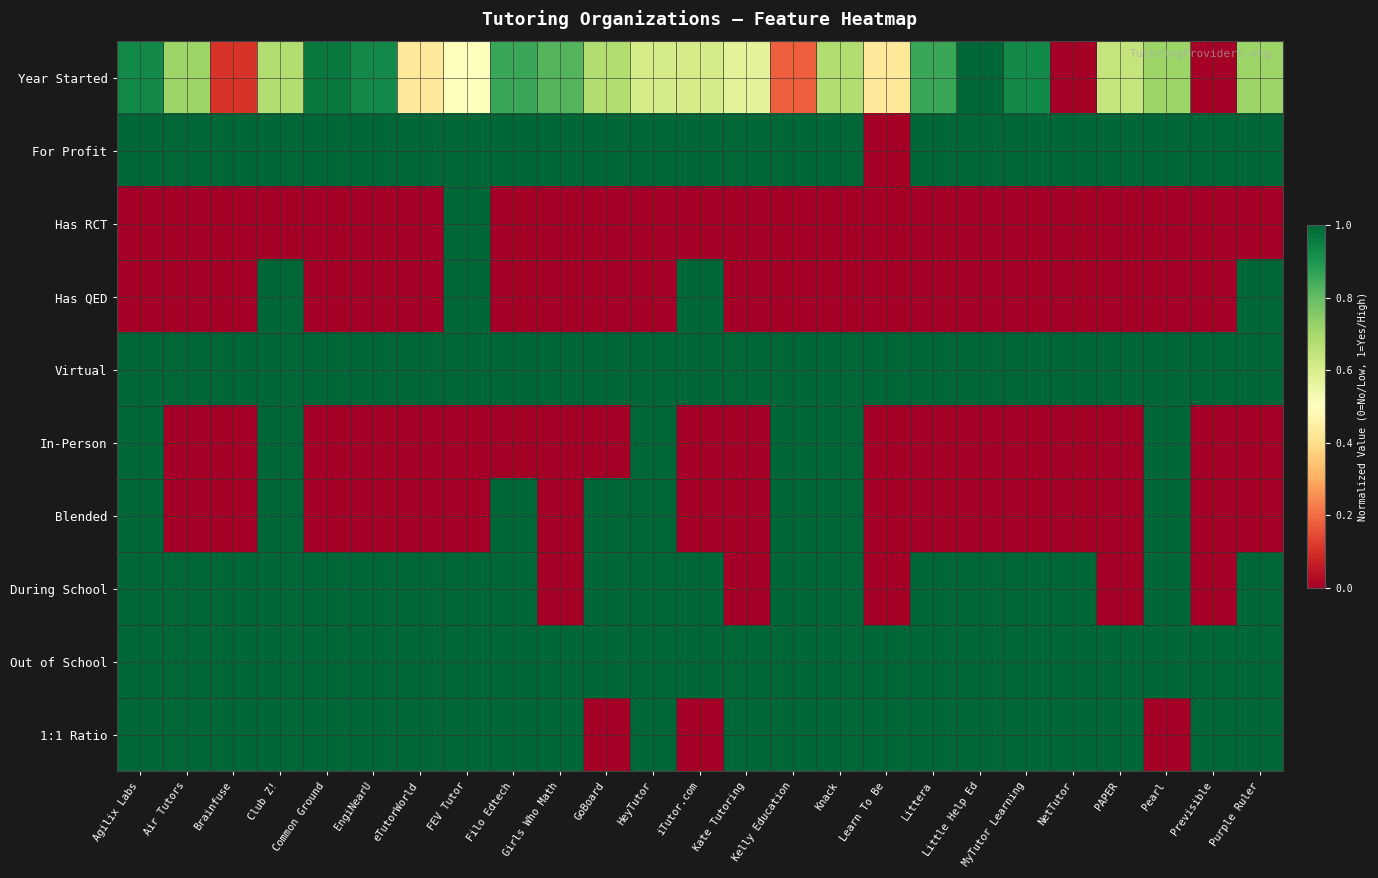

Reading left to right, extract all data points from this chart.

Year Started: Agilix Labs=0.9	Air Tutors=0.7	Brainfuse=0.1	Club Z!=0.7	Common Ground=1.0	EngiNearU=0.9	eTutorWorld=0.4	FEV Tutor=0.5	Filo Edtech=0.9	Girls Who Math=0.8	GoBoard=0.7	HeyTutor=0.6	iTutor.com=0.6	Kate Tutoring=0.6	Kelly Education=0.2	Knack=0.7	Learn To Be=0.4	Littera=0.9	Little Help Ed=1.0	MyTutor Learning=0.9	NetTutor=0.0	PAPER=0.6	Pearl=0.7	Previsible=0.0	Purple Ruler=0.7
For Profit: Agilix Labs=1.0	Air Tutors=1.0	Brainfuse=1.0	Club Z!=1.0	Common Ground=1.0	EngiNearU=1.0	eTutorWorld=1.0	FEV Tutor=1.0	Filo Edtech=1.0	Girls Who Math=1.0	GoBoard=1.0	HeyTutor=1.0	iTutor.com=1.0	Kate Tutoring=1.0	Kelly Education=1.0	Knack=1.0	Learn To Be=0.0	Littera=1.0	Little Help Ed=1.0	MyTutor Learning=1.0	NetTutor=1.0	PAPER=1.0	Pearl=1.0	Previsible=1.0	Purple Ruler=1.0
Has RCT: Agilix Labs=0.0	Air Tutors=0.0	Brainfuse=0.0	Club Z!=0.0	Common Ground=0.0	EngiNearU=0.0	eTutorWorld=0.0	FEV Tutor=1.0	Filo Edtech=0.0	Girls Who Math=0.0	GoBoard=0.0	HeyTutor=0.0	iTutor.com=0.0	Kate Tutoring=0.0	Kelly Education=0.0	Knack=0.0	Learn To Be=0.0	Littera=0.0	Little Help Ed=0.0	MyTutor Learning=0.0	NetTutor=0.0	PAPER=0.0	Pearl=0.0	Previsible=0.0	Purple Ruler=0.0
Has QED: Agilix Labs=0.0	Air Tutors=0.0	Brainfuse=0.0	Club Z!=1.0	Common Ground=0.0	EngiNearU=0.0	eTutorWorld=0.0	FEV Tutor=1.0	Filo Edtech=0.0	Girls Who Math=0.0	GoBoard=0.0	HeyTutor=0.0	iTutor.com=1.0	Kate Tutoring=0.0	Kelly Education=0.0	Knack=0.0	Learn To Be=0.0	Littera=0.0	Little Help Ed=0.0	MyTutor Learning=0.0	NetTutor=0.0	PAPER=0.0	Pearl=0.0	Previsible=0.0	Purple Ruler=1.0
Virtual: Agilix Labs=1.0	Air Tutors=1.0	Brainfuse=1.0	Club Z!=1.0	Common Ground=1.0	EngiNearU=1.0	eTutorWorld=1.0	FEV Tutor=1.0	Filo Edtech=1.0	Girls Who Math=1.0	GoBoard=1.0	HeyTutor=1.0	iTutor.com=1.0	Kate Tutoring=1.0	Kelly Education=1.0	Knack=1.0	Learn To Be=1.0	Littera=1.0	Little Help Ed=1.0	MyTutor Learning=1.0	NetTutor=1.0	PAPER=1.0	Pearl=1.0	Previsible=1.0	Purple Ruler=1.0
In-Person: Agilix Labs=1.0	Air Tutors=0.0	Brainfuse=0.0	Club Z!=1.0	Common Ground=0.0	EngiNearU=0.0	eTutorWorld=0.0	FEV Tutor=0.0	Filo Edtech=0.0	Girls Who Math=0.0	GoBoard=0.0	HeyTutor=1.0	iTutor.com=0.0	Kate Tutoring=0.0	Kelly Education=1.0	Knack=1.0	Learn To Be=0.0	Littera=0.0	Little Help Ed=0.0	MyTutor Learning=0.0	NetTutor=0.0	PAPER=0.0	Pearl=1.0	Previsible=0.0	Purple Ruler=0.0
Blended: Agilix Labs=1.0	Air Tutors=0.0	Brainfuse=0.0	Club Z!=1.0	Common Ground=0.0	EngiNearU=0.0	eTutorWorld=0.0	FEV Tutor=0.0	Filo Edtech=1.0	Girls Who Math=0.0	GoBoard=1.0	HeyTutor=1.0	iTutor.com=0.0	Kate Tutoring=0.0	Kelly Education=1.0	Knack=1.0	Learn To Be=0.0	Littera=0.0	Little Help Ed=0.0	MyTutor Learning=0.0	NetTutor=0.0	PAPER=0.0	Pearl=1.0	Previsible=0.0	Purple Ruler=0.0
During School: Agilix Labs=1.0	Air Tutors=1.0	Brainfuse=1.0	Club Z!=1.0	Common Ground=1.0	EngiNearU=1.0	eTutorWorld=1.0	FEV Tutor=1.0	Filo Edtech=1.0	Girls Who Math=0.0	GoBoard=1.0	HeyTutor=1.0	iTutor.com=1.0	Kate Tutoring=0.0	Kelly Education=1.0	Knack=1.0	Learn To Be=0.0	Littera=1.0	Little Help Ed=1.0	MyTutor Learning=1.0	NetTutor=1.0	PAPER=0.0	Pearl=1.0	Previsible=0.0	Purple Ruler=1.0
Out of School: Agilix Labs=1.0	Air Tutors=1.0	Brainfuse=1.0	Club Z!=1.0	Common Ground=1.0	EngiNearU=1.0	eTutorWorld=1.0	FEV Tutor=1.0	Filo Edtech=1.0	Girls Who Math=1.0	GoBoard=1.0	HeyTutor=1.0	iTutor.com=1.0	Kate Tutoring=1.0	Kelly Education=1.0	Knack=1.0	Learn To Be=1.0	Littera=1.0	Little Help Ed=1.0	MyTutor Learning=1.0	NetTutor=1.0	PAPER=1.0	Pearl=1.0	Previsible=1.0	Purple Ruler=1.0
1:1 Ratio: Agilix Labs=1.0	Air Tutors=1.0	Brainfuse=1.0	Club Z!=1.0	Common Ground=1.0	EngiNearU=1.0	eTutorWorld=1.0	FEV Tutor=1.0	Filo Edtech=1.0	Girls Who Math=1.0	GoBoard=0.0	HeyTutor=1.0	iTutor.com=0.0	Kate Tutoring=1.0	Kelly Education=1.0	Knack=1.0	Learn To Be=1.0	Littera=1.0	Little Help Ed=1.0	MyTutor Learning=1.0	NetTutor=1.0	PAPER=1.0	Pearl=0.0	Previsible=1.0	Purple Ruler=1.0